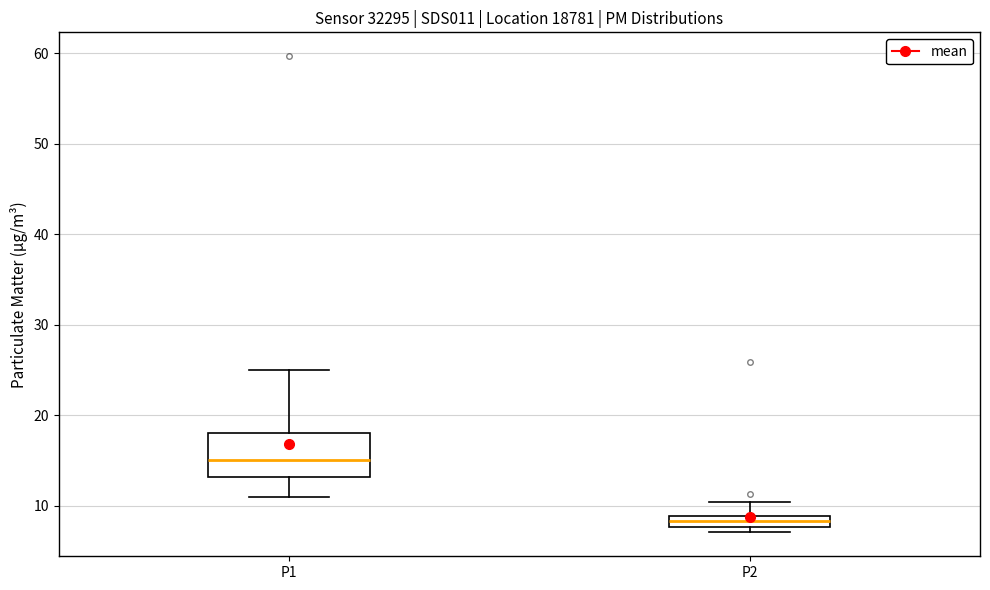

Which box is the tallest, from its lower edge to its upper edge?

P1